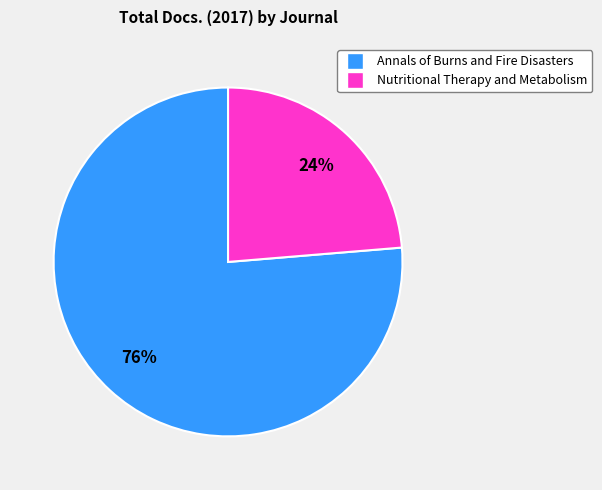

Which slice represents more than half of the pie?

Annals of Burns and Fire Disasters